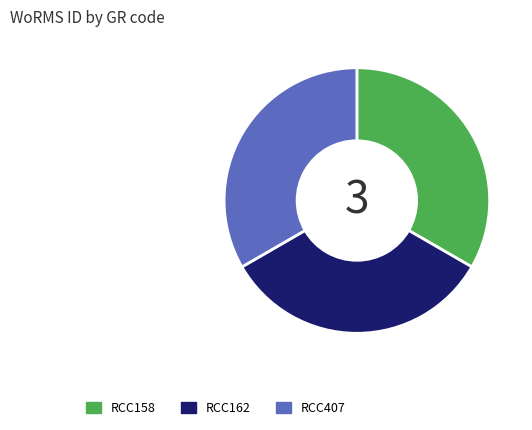

The RCC162 slice represents 33% of the pie. True or false?

True